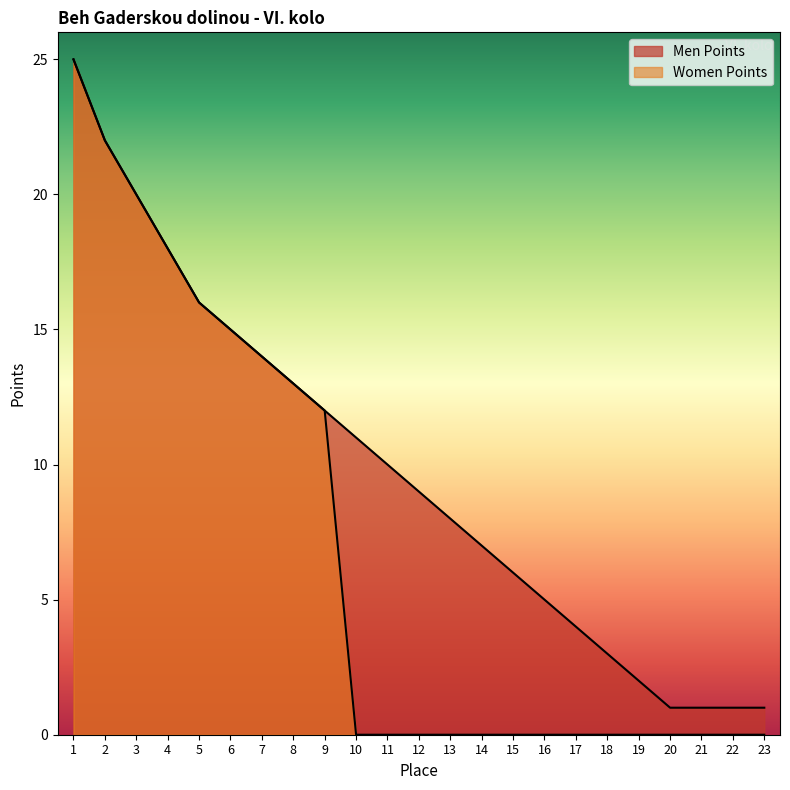

Is it true that Women Points equals 13 at 21?

False